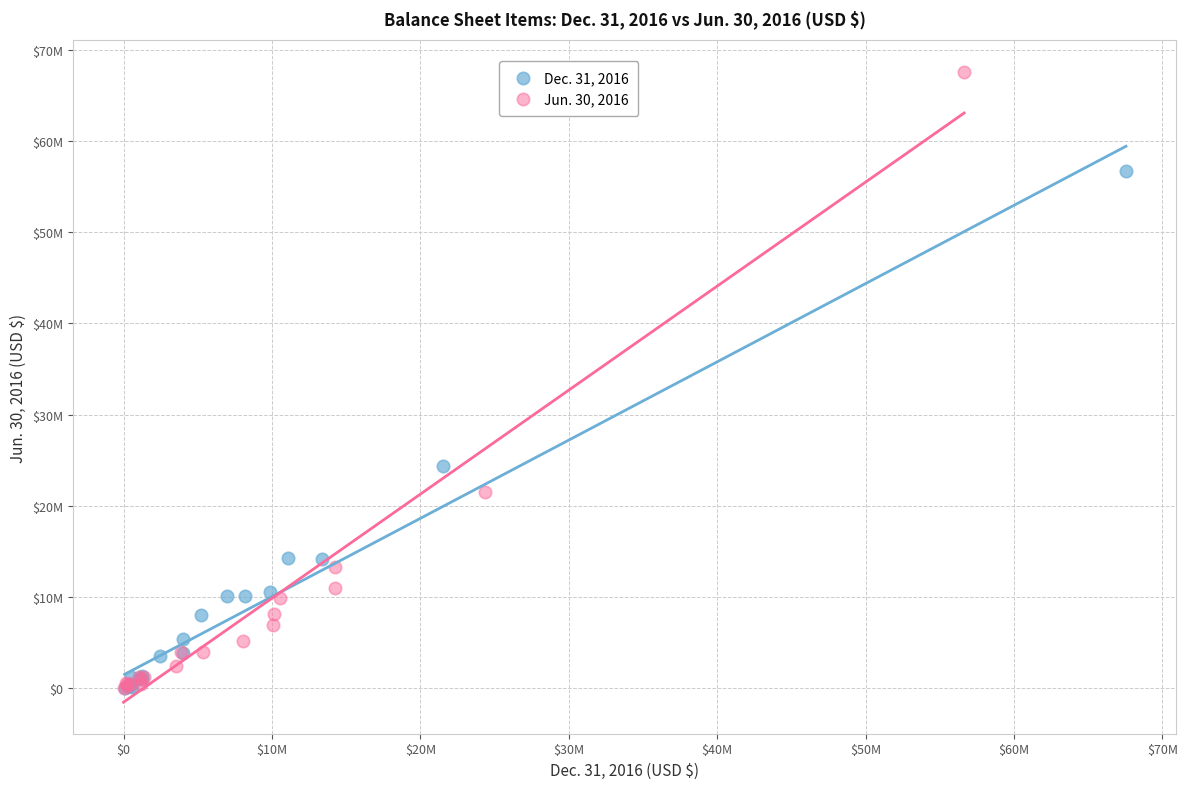

Which series contains the highest Y value?

Jun. 30, 2016